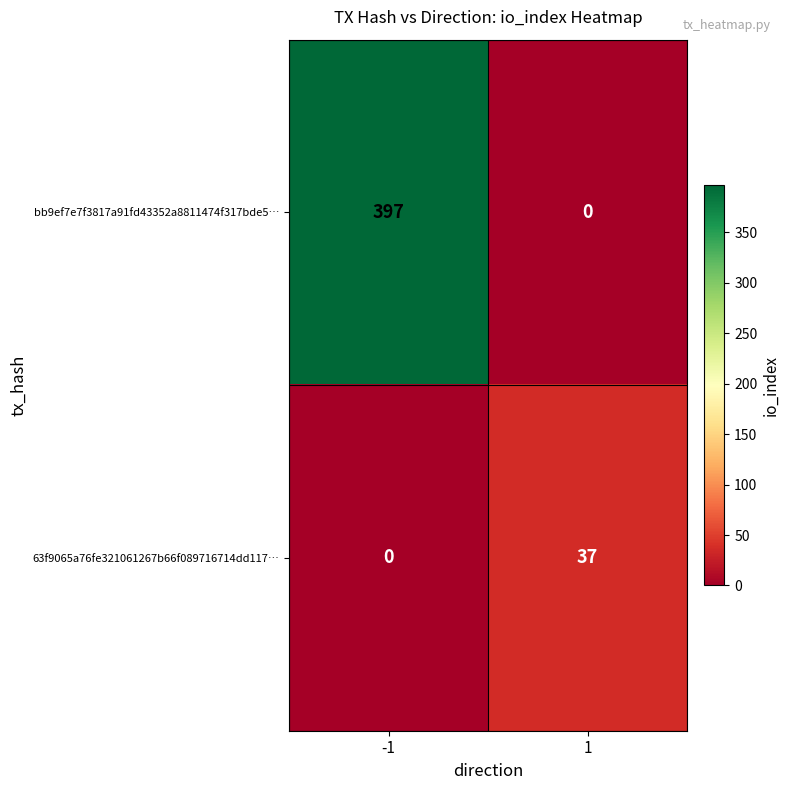

Read the bb9ef7e7f3817a91fd43352a8811474f317bde5… value at -1, to the nearest 5.

395